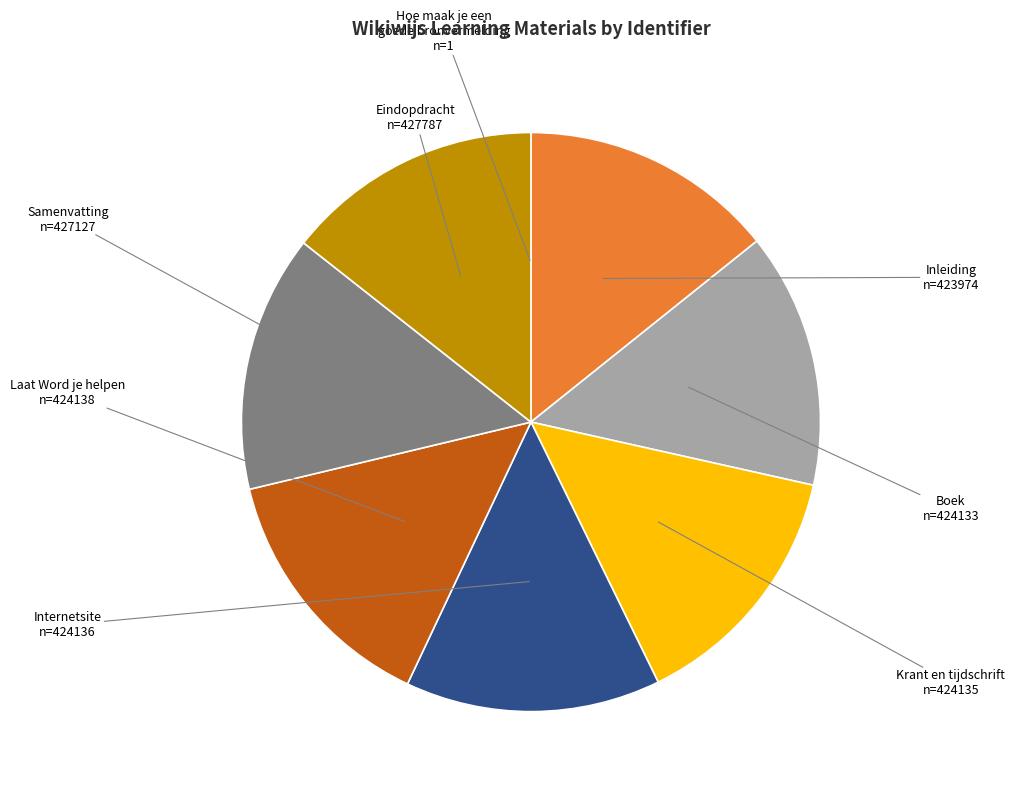

Does Samenvatting account for over 50% of the chart?

No